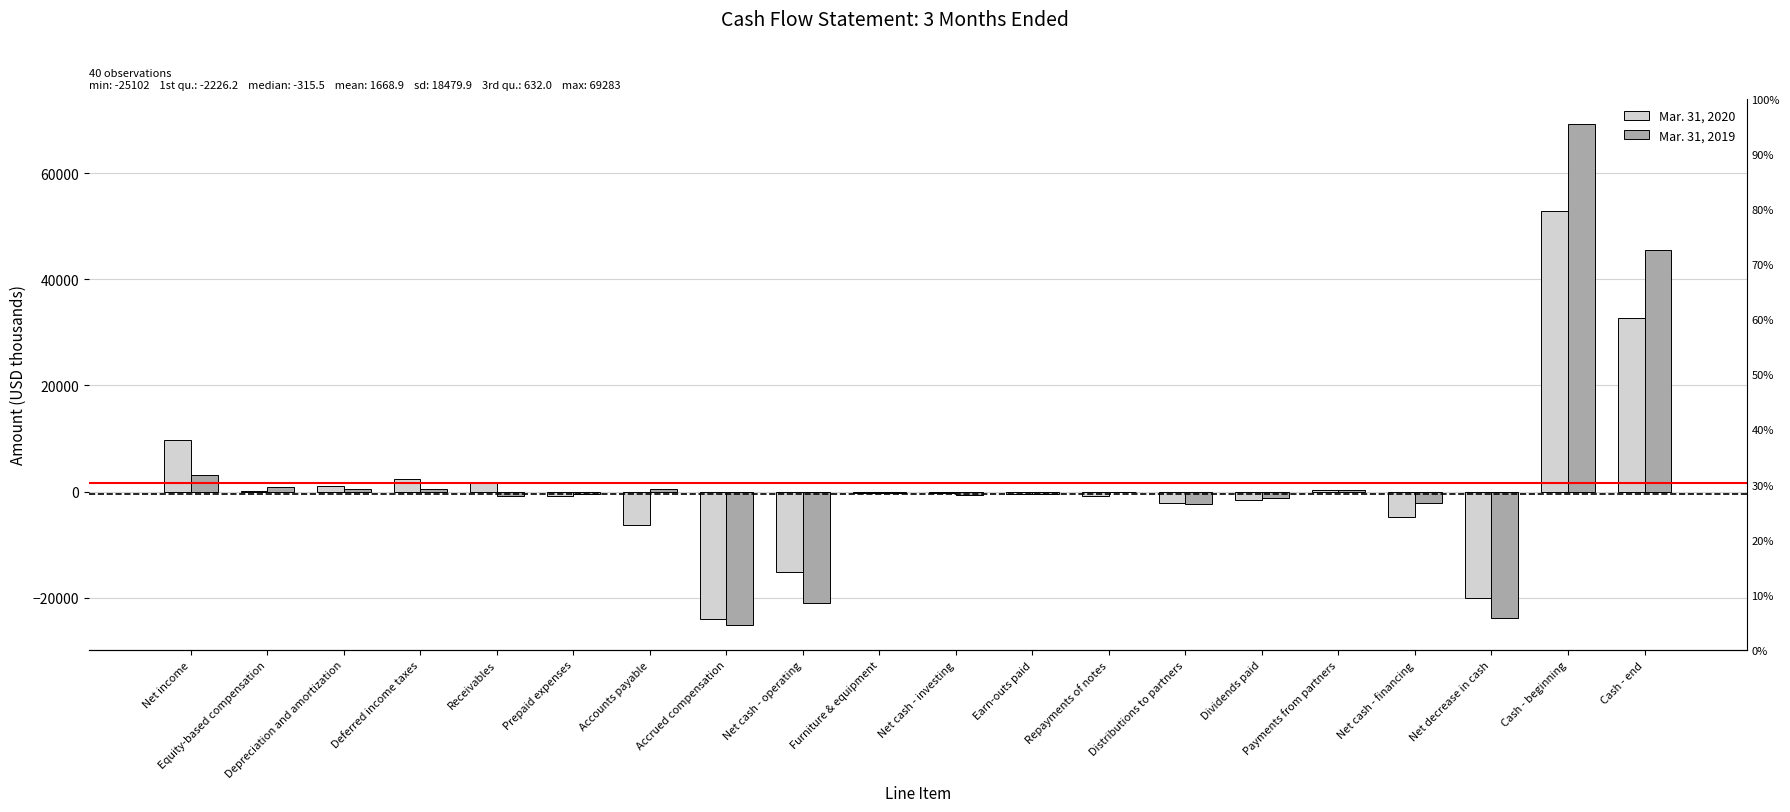

Does the chart contain any negative values?

Yes